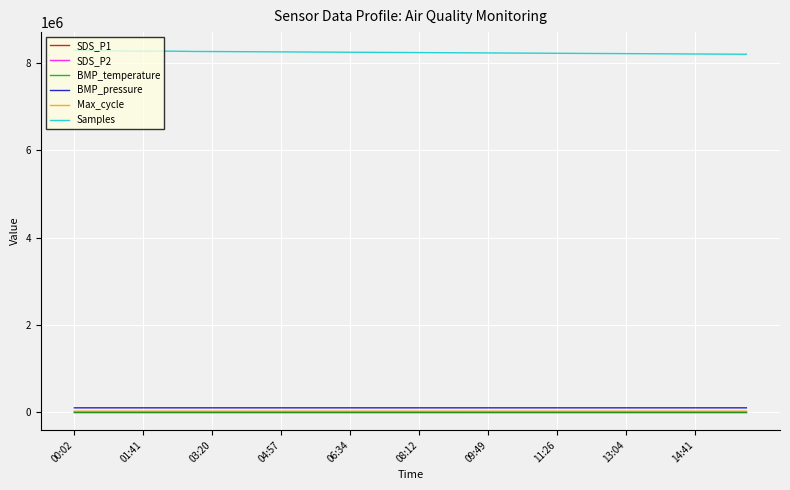

Which series has the largest total across all categories?

Samples